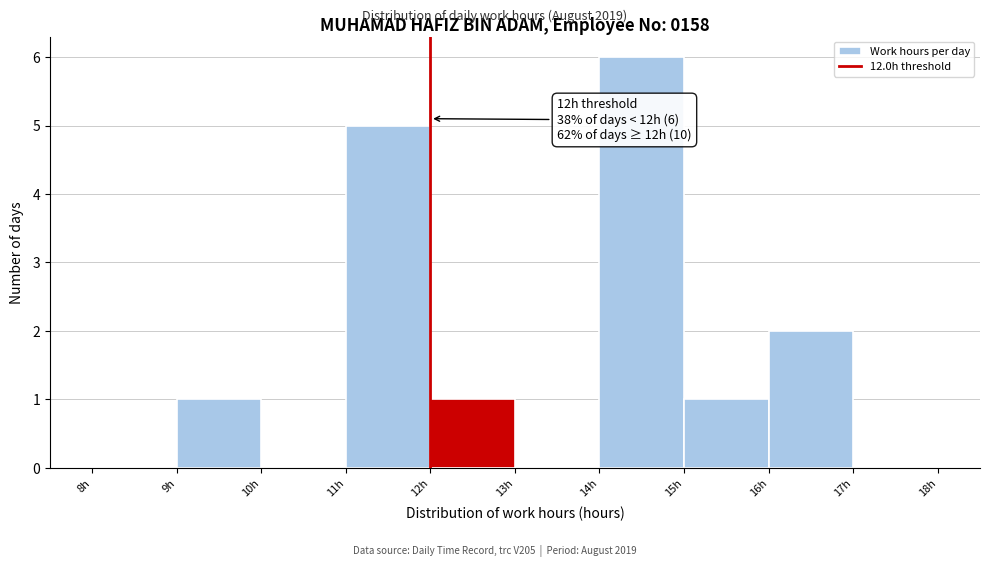

Over which range of the x-axis is the bar tallest?

14 to 15